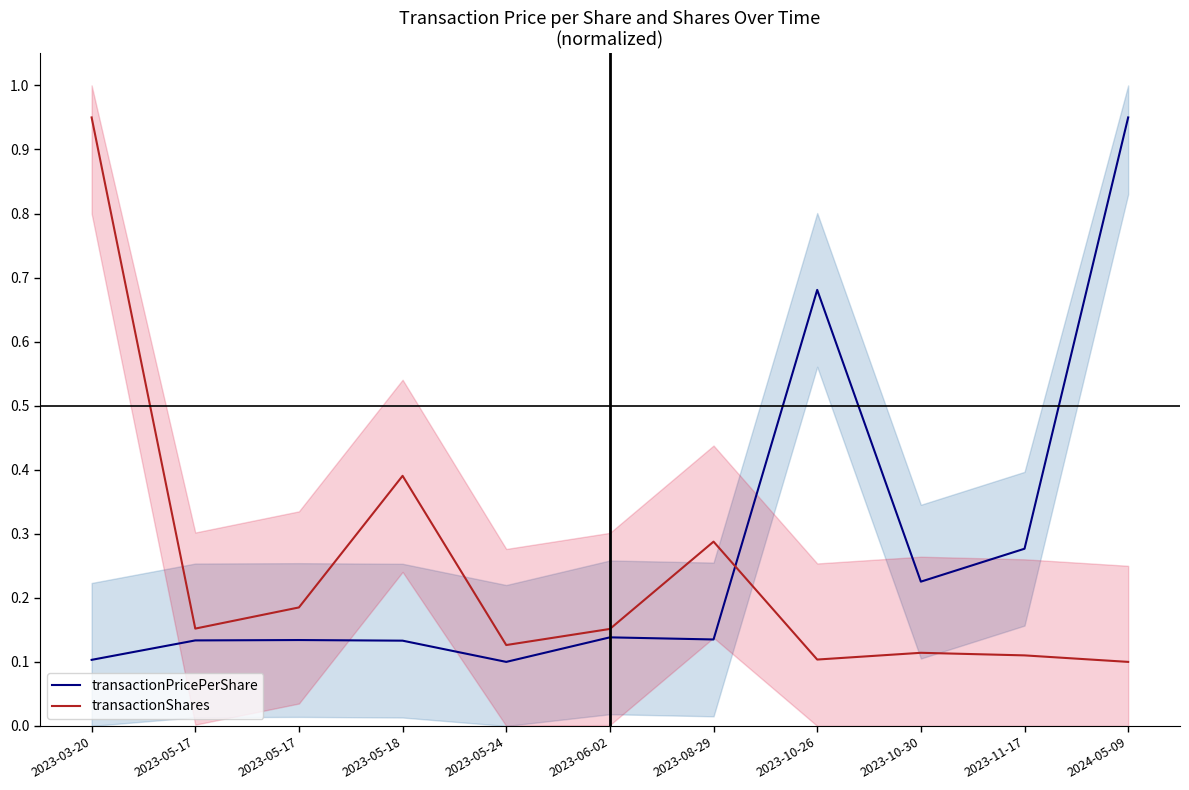

What are all the series names shown in the legend?

transactionPricePerShare, transactionShares